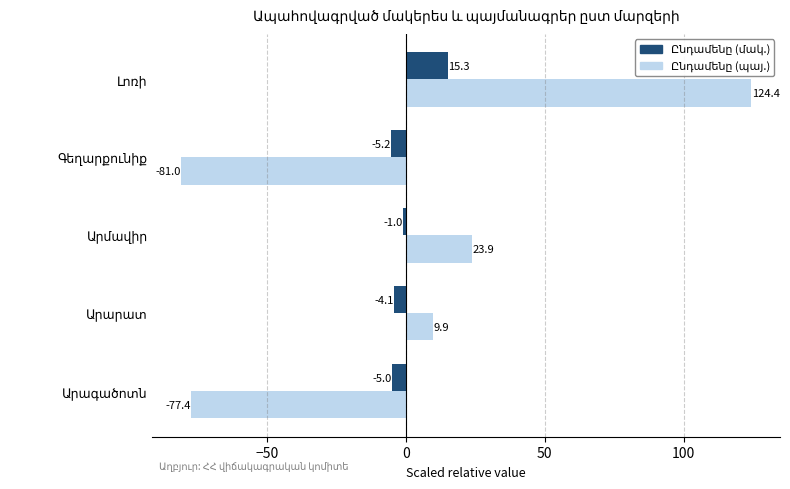

What is the minimum value shown in the chart?

-81.0